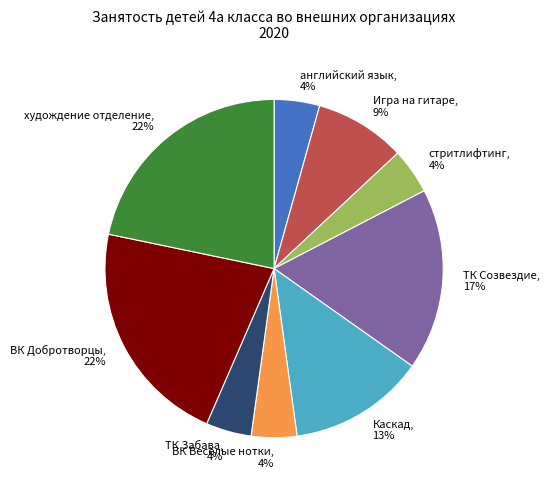

Which has a higher value, Каскад or английский язык?

Каскад